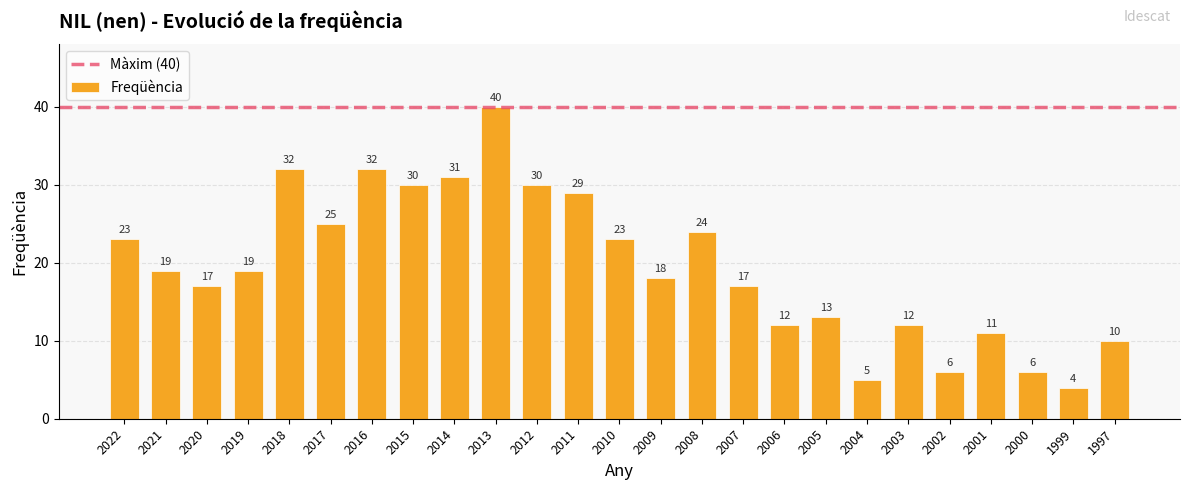

Which label corresponds to the smallest value in the chart?

1999